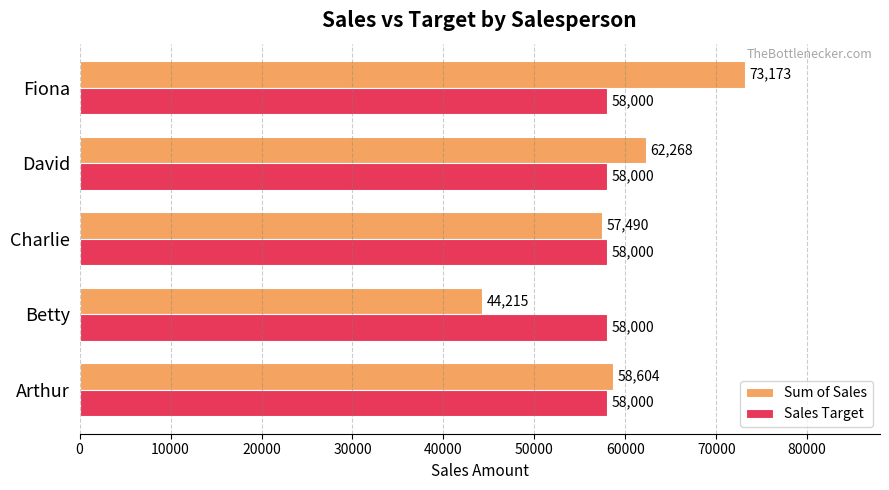

Is the value of Sum of Sales at Arthur greater than the value of Sales Target at Charlie?

Yes